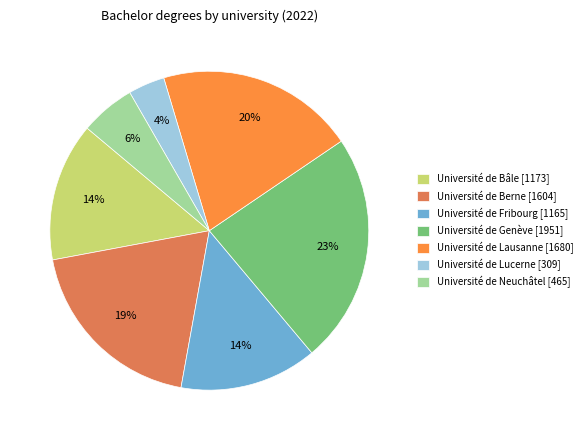

Which has a higher value, Université de Berne or Université de Genève?

Université de Genève